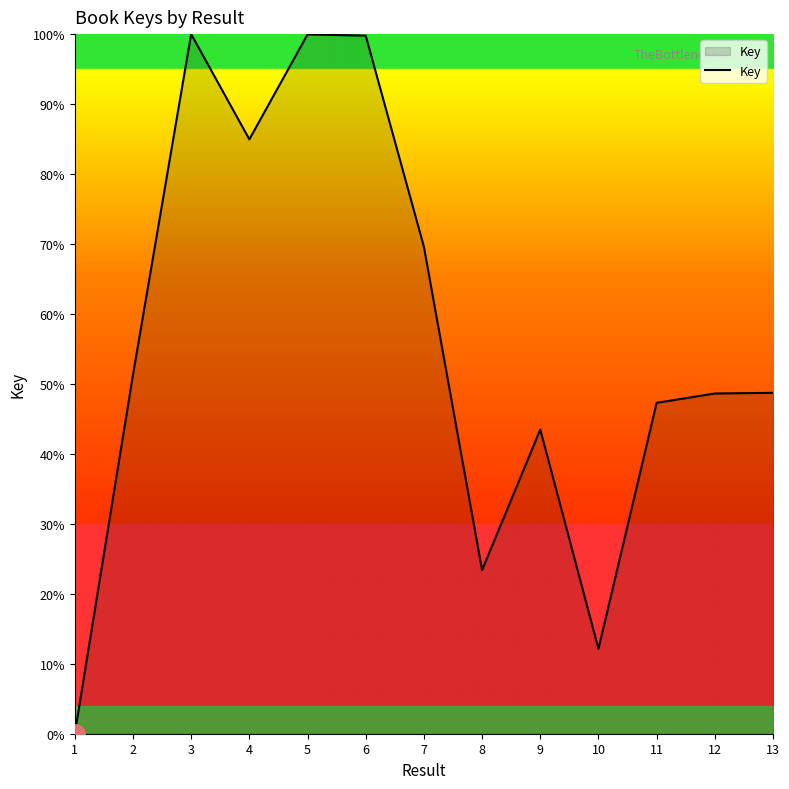

How many lines are shown in the chart?

1